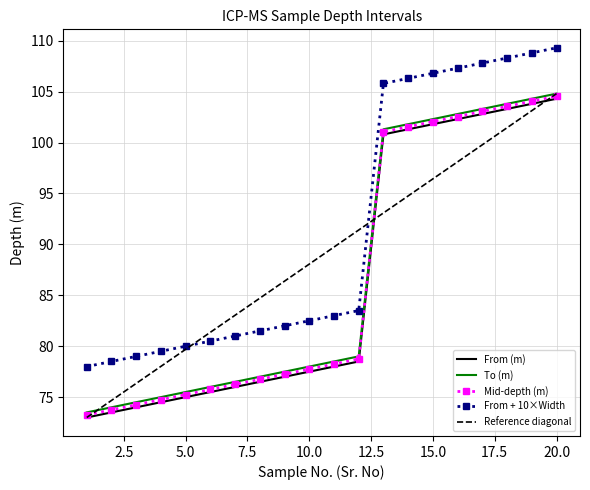

What is the lowest value of the To (m) series?

73.5